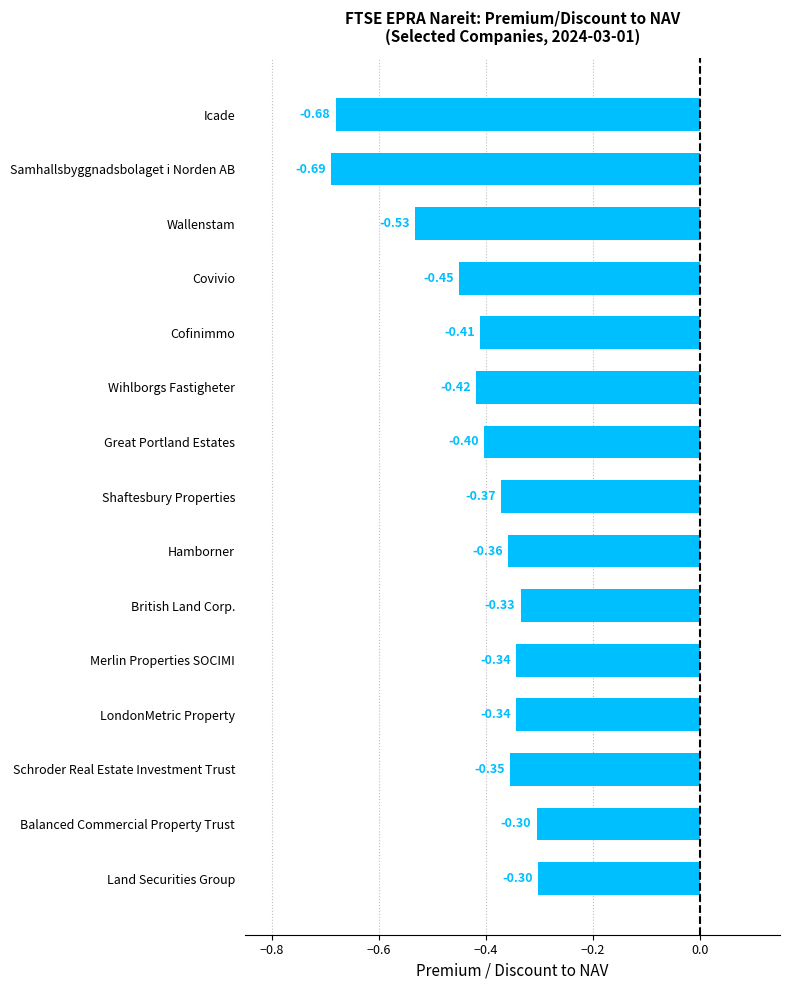

What is the label of the 14th bar from the bottom?

Samhallsbyggnadsbolaget i Norden AB